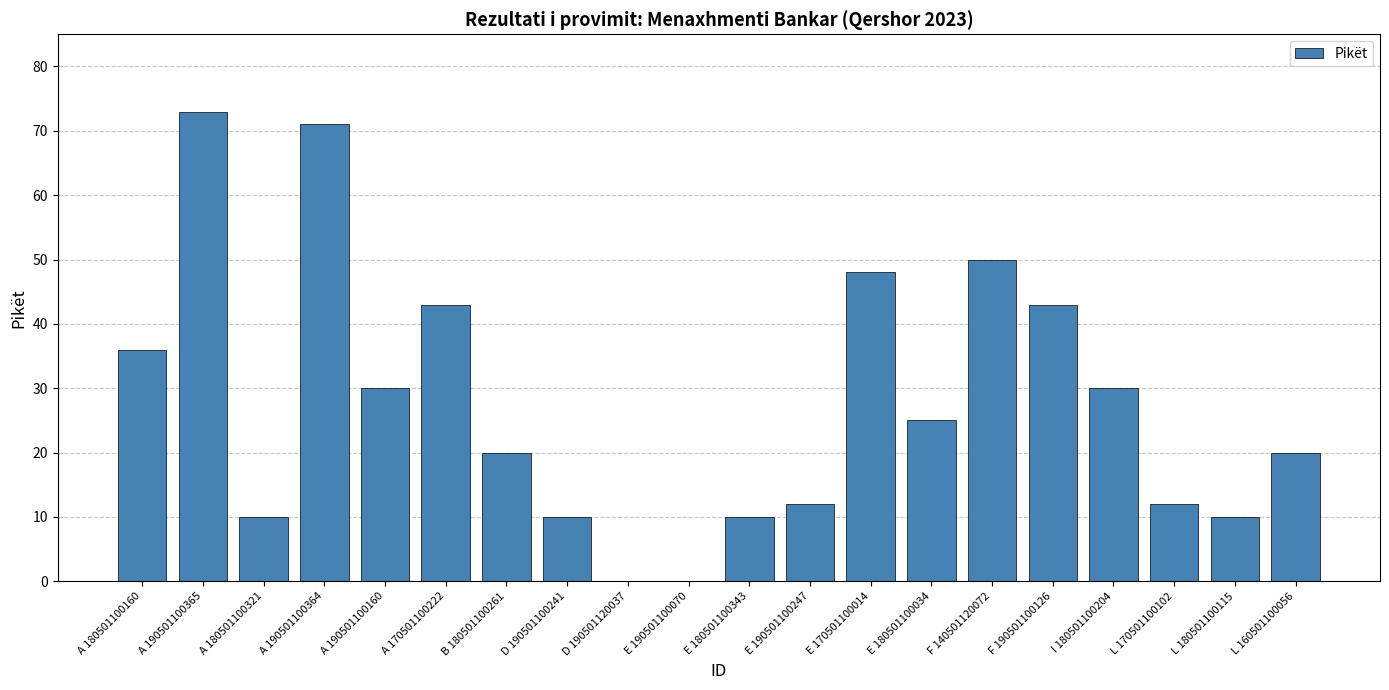

What is the change in value from A 170501100222 to L 170501100102?

-31